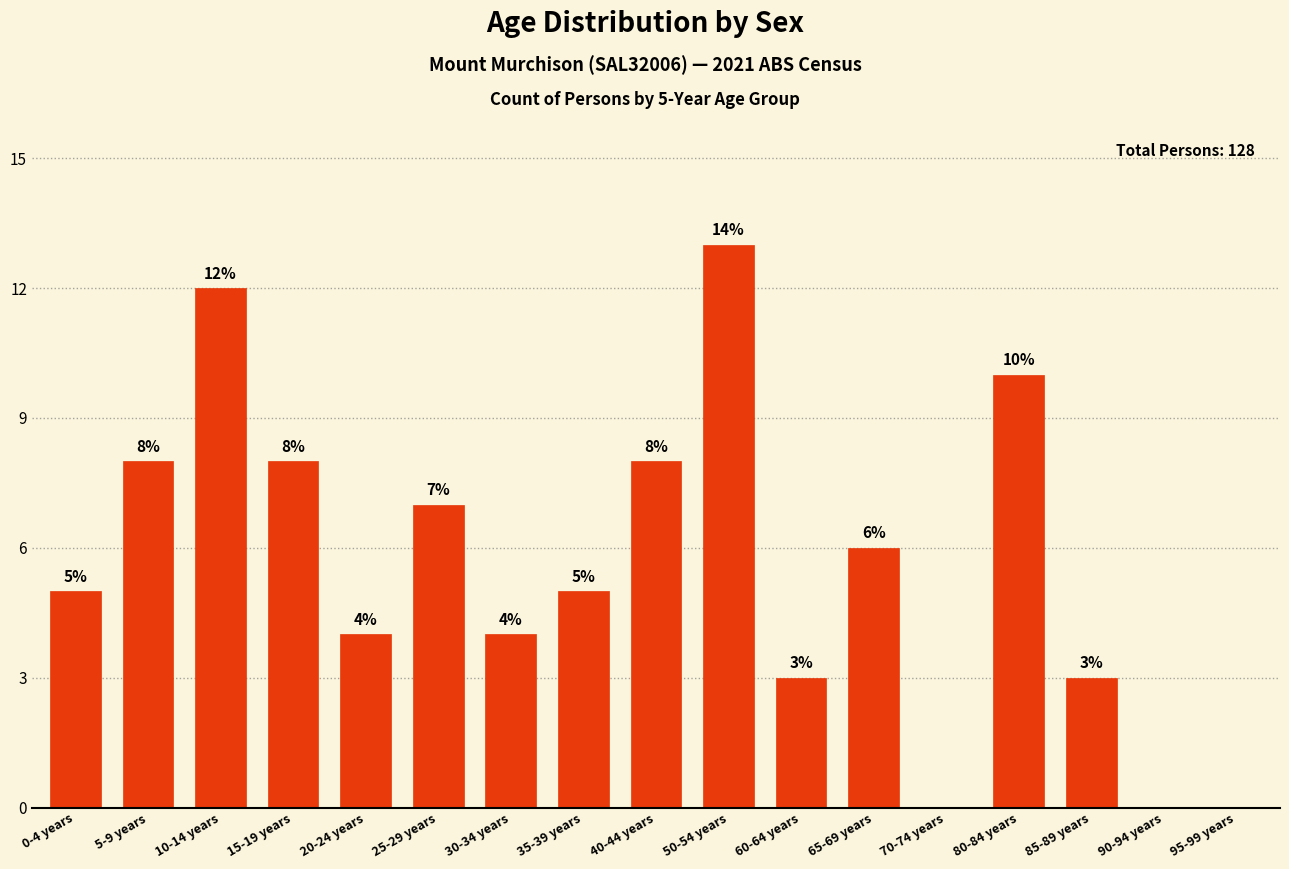

What is the greatest value displayed?

13